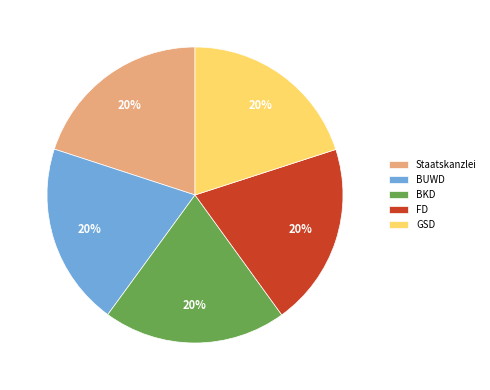

The Staatskanzlei slice represents 20% of the pie. True or false?

True